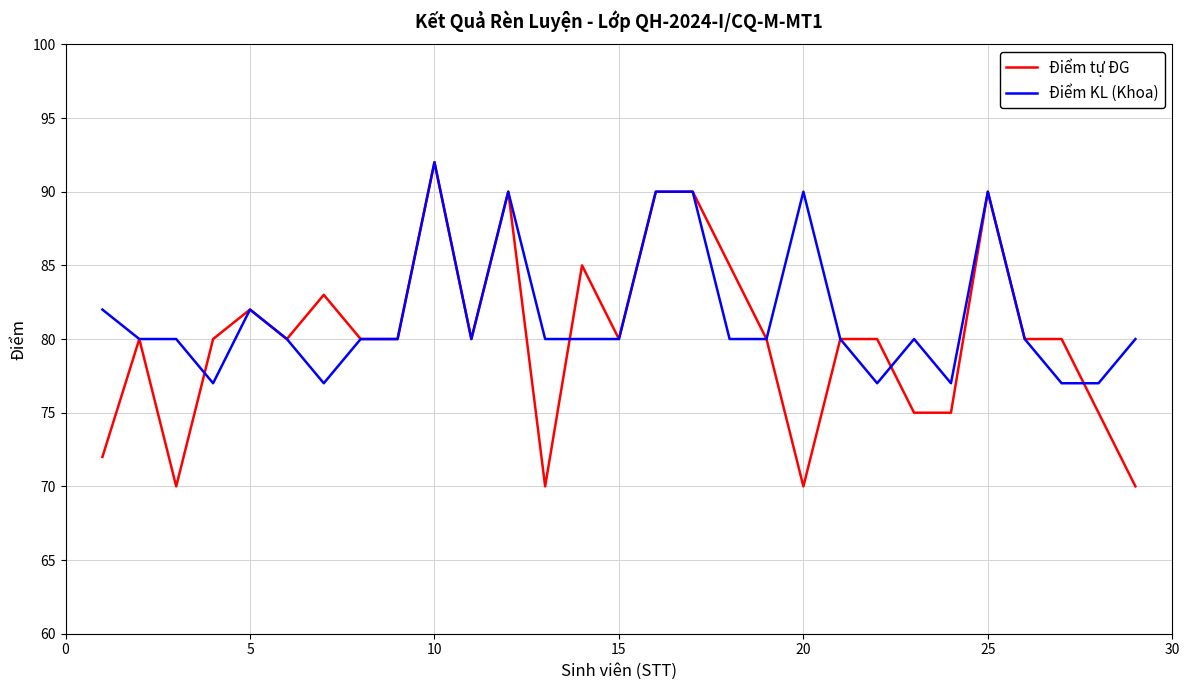

What are all the series names shown in the legend?

Điểm tự ĐG, Điểm KL (Khoa)